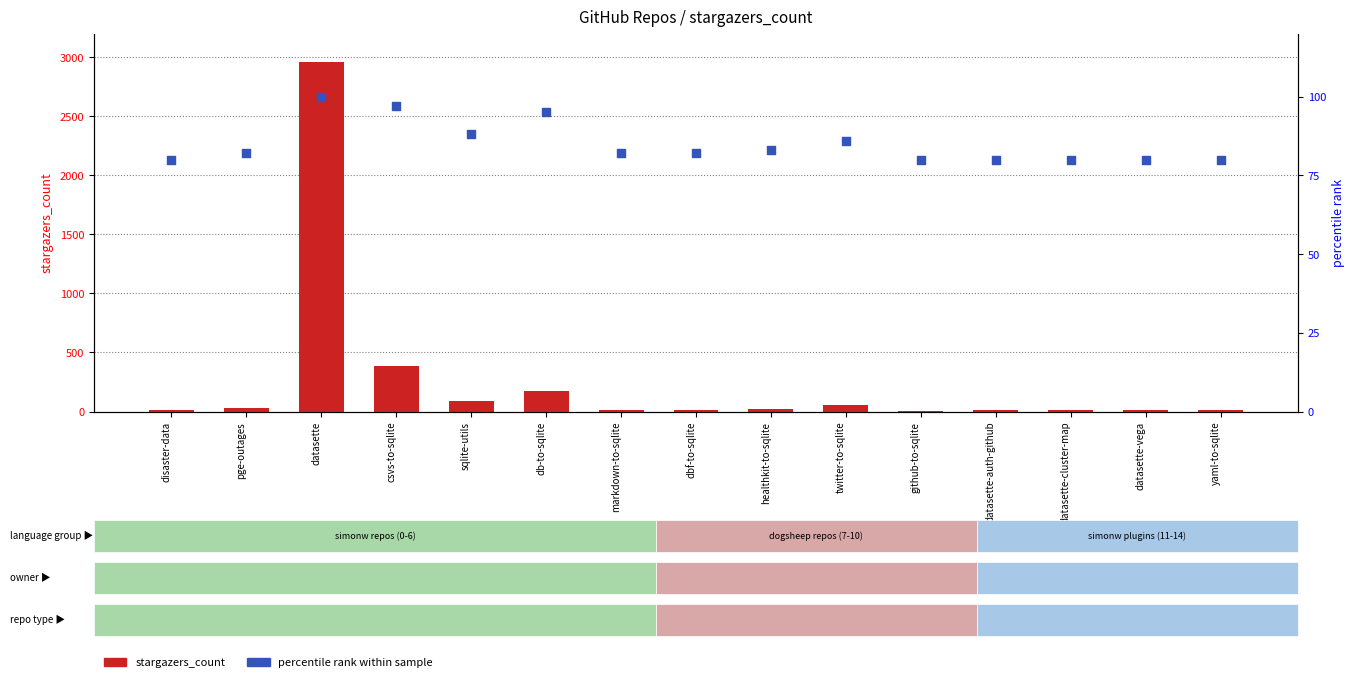

What are all the series names shown in the legend?

stargazers_count, percentile rank